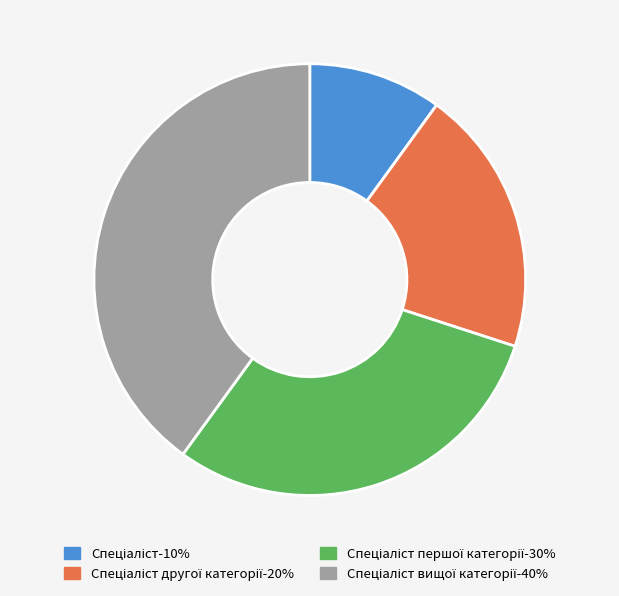

Is there a majority slice in this chart?

No